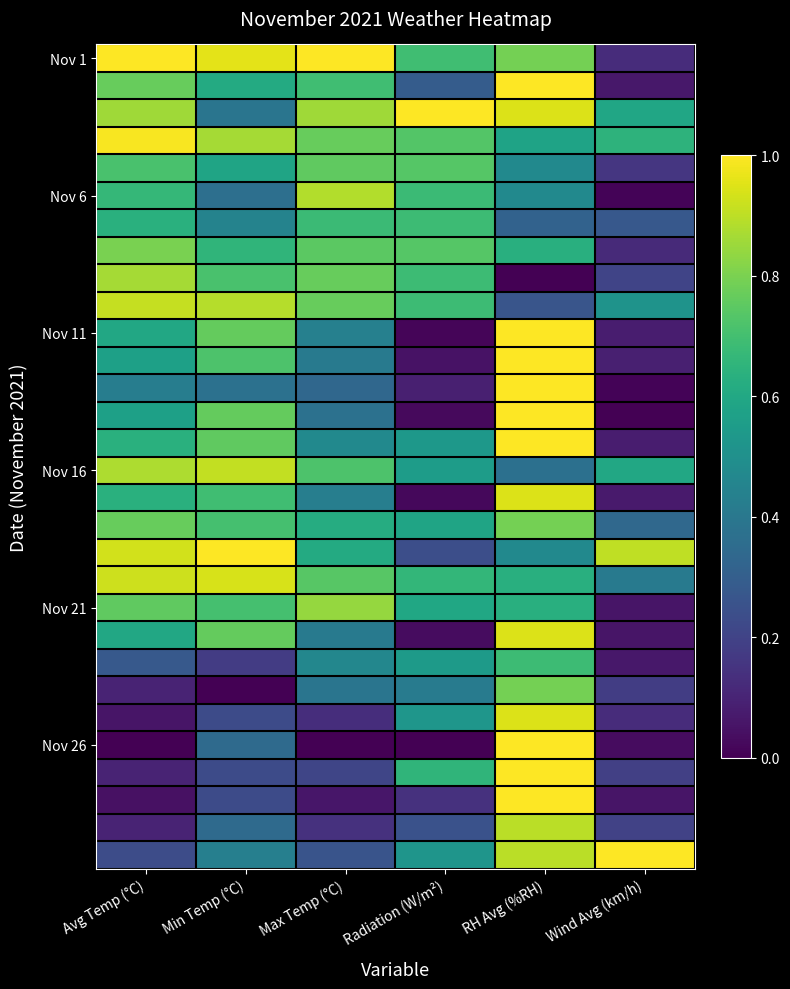

At how many categories does at least one series exceed 0?

6